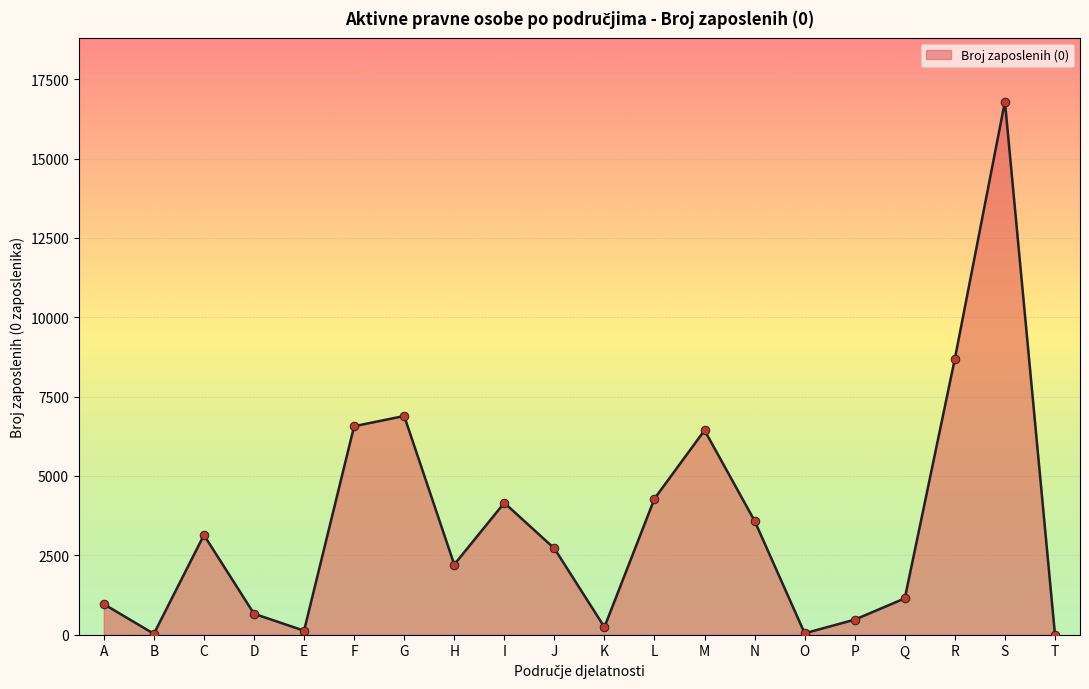

What is the change in value from A to G?

+5927